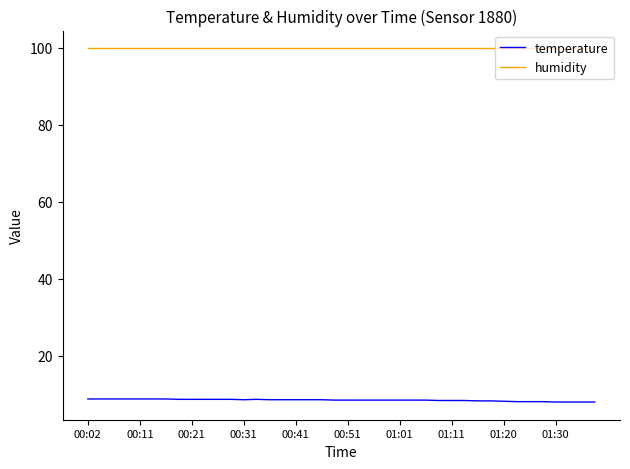

Rank the series by their maximum value, from highest to lowest.

humidity, temperature